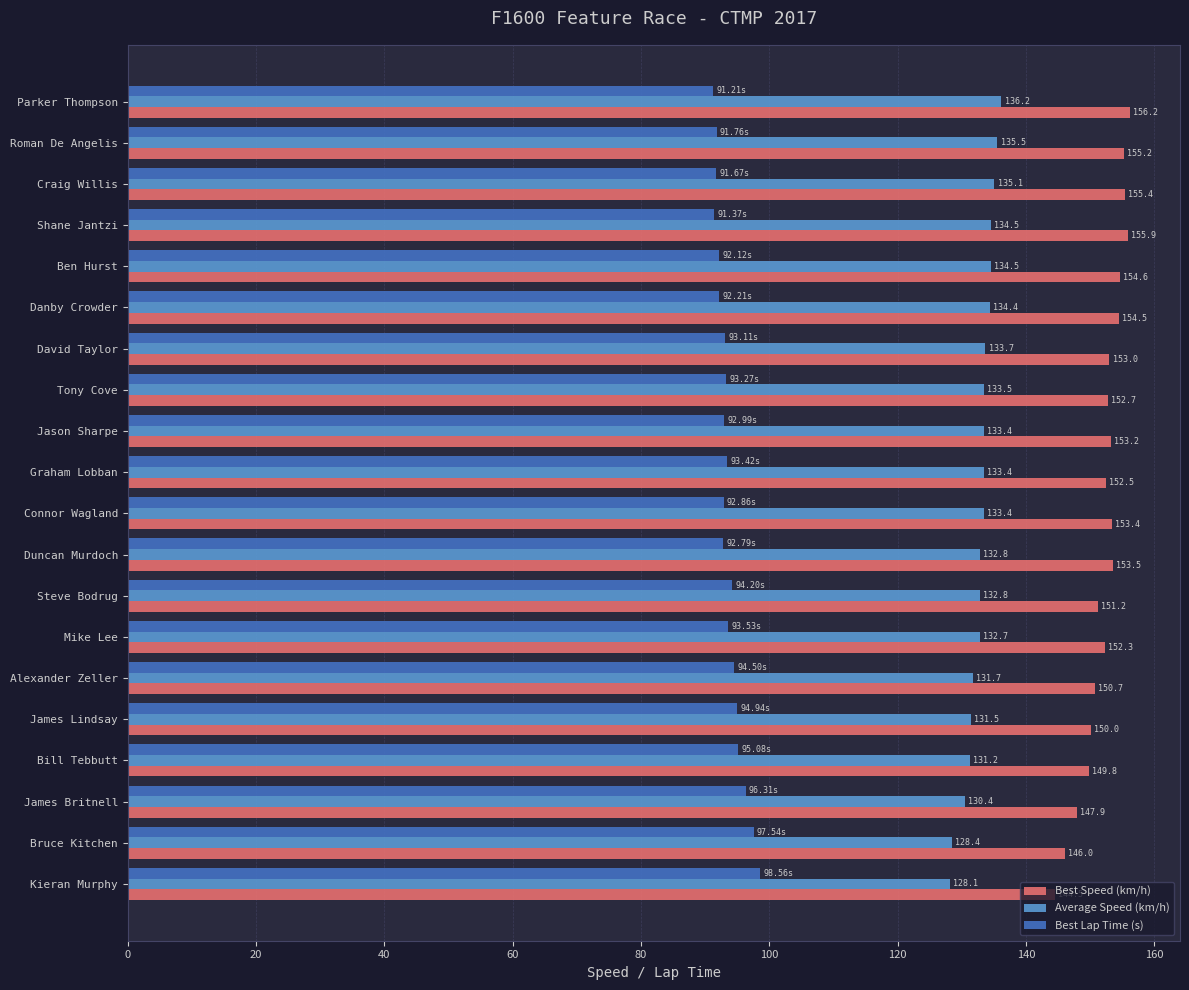

At which label does Best Lap Time (s) reach its minimum?

Parker Thompson